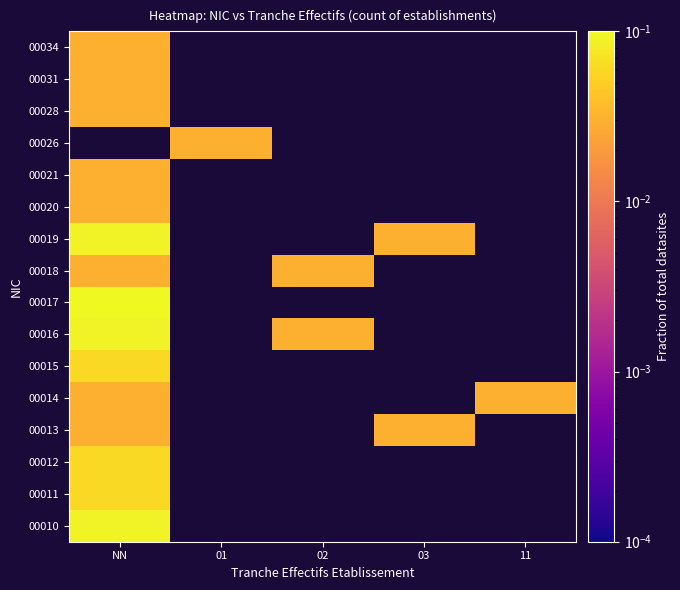

Is the value of 00028 at NN greater than the value of 00015 at 03?

No